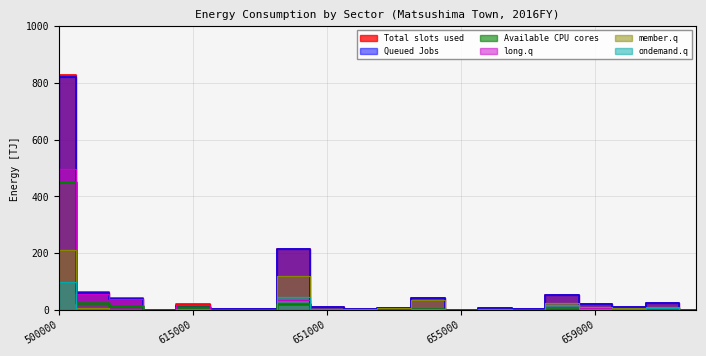

Reading left to right, extract all data points from this chart.

Total slots used: 500000=826.8	610000=61.9	611000=40.6	612000=0.6	615000=20.7	620000=2.2	621000=2.2	650000=214.8	651000=9.9	652000=3.1	653000=8.5	654000=43.7	655000=1.6	656000=7.8	657000=2.3	658000=52.4	659000=20.6	660000=11.4	661000=24.7	662000=1.1
Queued Jobs: 500000=820.9	610000=58.4	611000=40.4	612000=0.6	615000=15.2	620000=2.2	621000=2.2	650000=214.6	651000=9.9	652000=3.1	653000=8.5	654000=43.7	655000=1.6	656000=7.8	657000=2.3	658000=52.4	659000=20.6	660000=11.4	661000=24.7	662000=1.1
long.q: 500000=498.1	610000=56.6	611000=39.2	612000=0.3	615000=16.5	620000=0.6	621000=0.6	650000=36.5	651000=0.3	652000=0.0	653000=1.7	654000=3.6	655000=0.1	656000=0.4	657000=0.3	658000=9.5	659000=5.5	660000=1.5	661000=5.0	662000=0.1
member.q: 500000=212.8	610000=5.8	611000=1.3	612000=0.1	615000=3.6	620000=0.8	621000=0.8	650000=120.7	651000=3.2	652000=2.9	653000=6.3	654000=36.5	655000=1.3	656000=2.4	657000=1.7	658000=26.2	659000=10.0	660000=6.4	661000=12.1	662000=0.9
ondemand.q: 500000=100.3	610000=1.4	611000=0.1	612000=0.0	615000=0.6	620000=0.7	621000=0.7	650000=46.3	651000=2.1	652000=0.2	653000=0.4	654000=3.6	655000=0.2	656000=4.0	657000=0.3	658000=16.6	659000=5.1	660000=3.5	661000=7.6	662000=0.1
Available CPU cores: 500000=451.4	610000=25.3	611000=14.7	612000=0.3	615000=10.2	620000=0.1	621000=0.1	650000=21.1	651000=0.0	652000=0.0	653000=1.5	654000=3.2	655000=0.1	656000=0.3	657000=0.2	658000=4.8	659000=2.6	660000=0.8	661000=2.5	662000=0.1